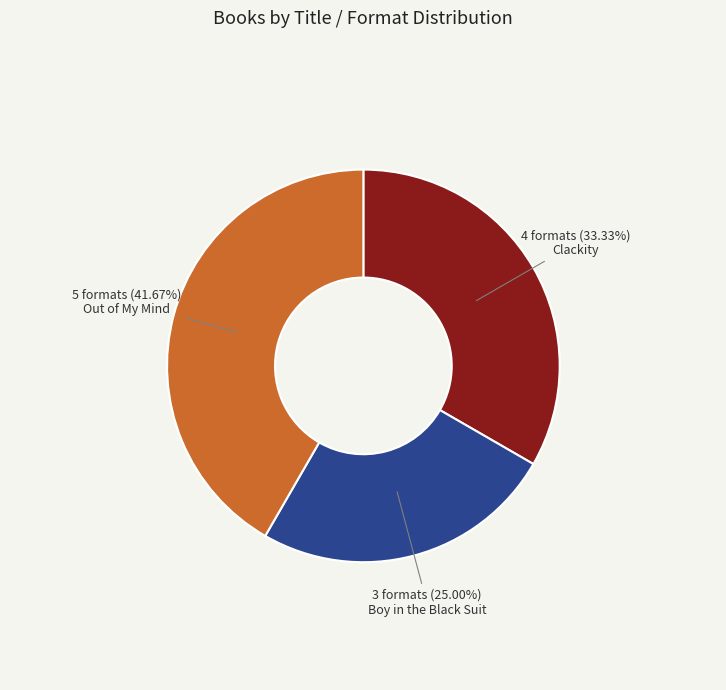

Is there a majority slice in this chart?

No